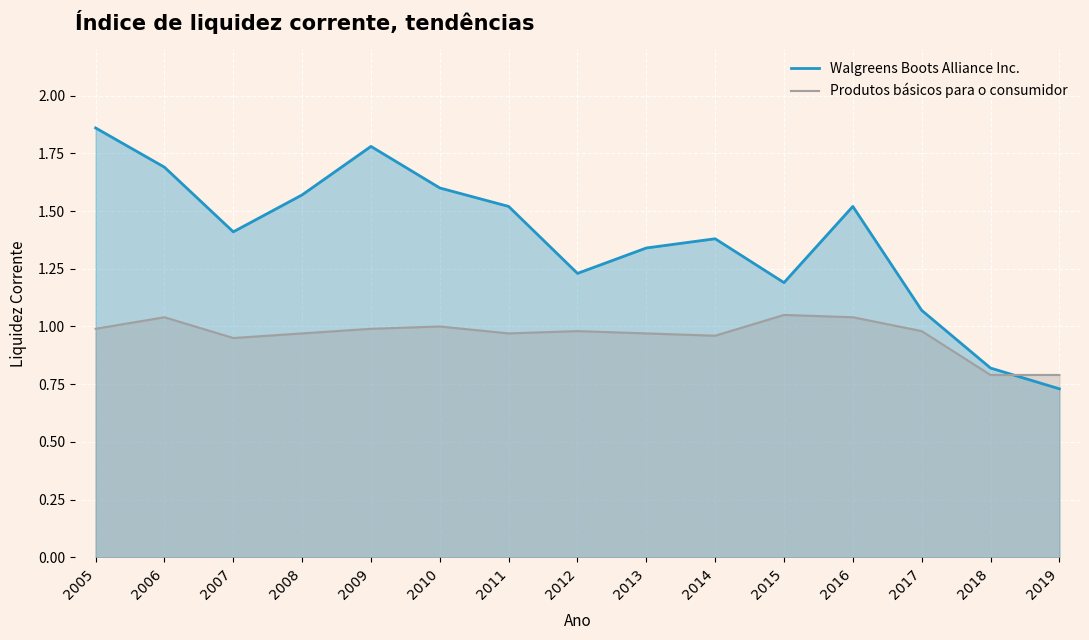

Rank the series by their average value, from highest to lowest.

Walgreens Boots Alliance Inc., Produtos básicos para o consumidor